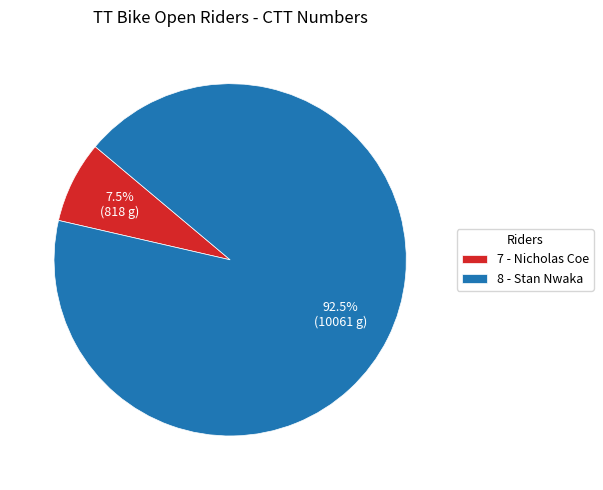

Approximately how many times larger is the value at 7 - Nicholas Coe compared to 8 - Stan Nwaka?

0.1